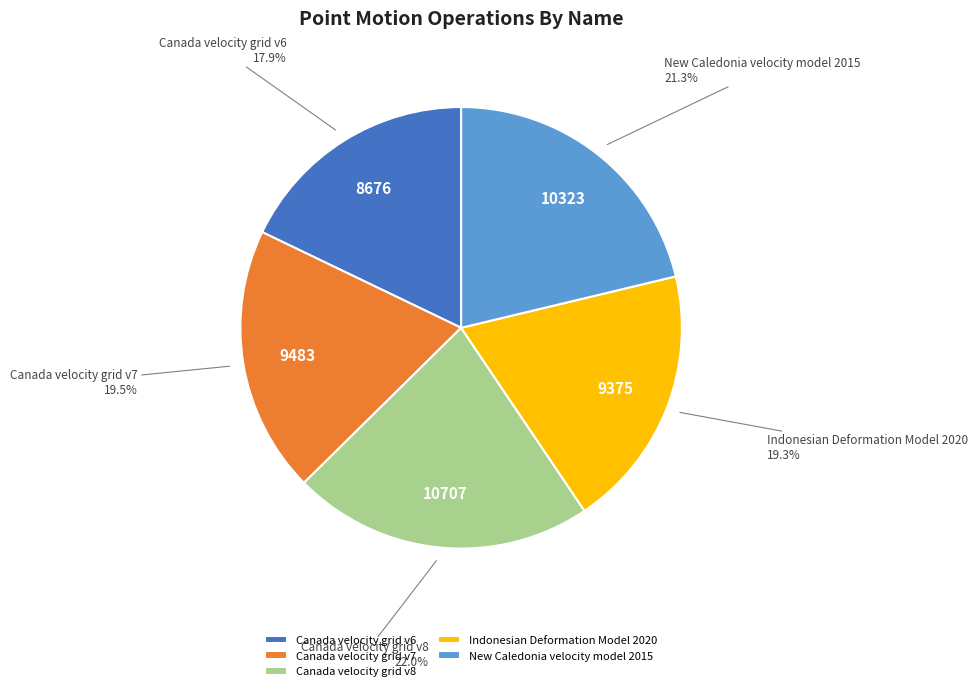

Is there a majority slice in this chart?

No